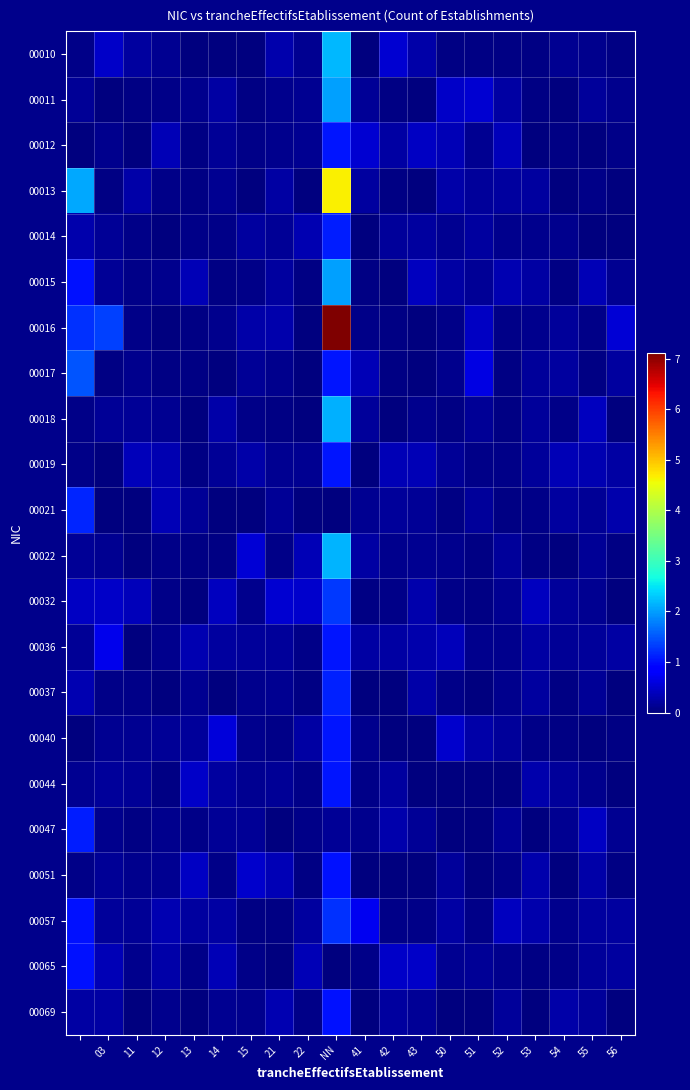

How many data points does each series have?

20